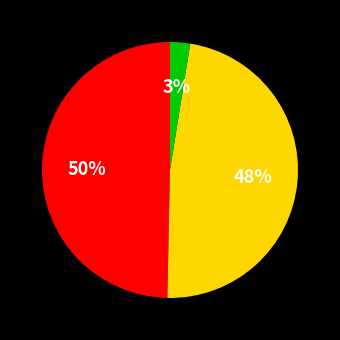

To the nearest percent, what is the average slice percentage?

33%